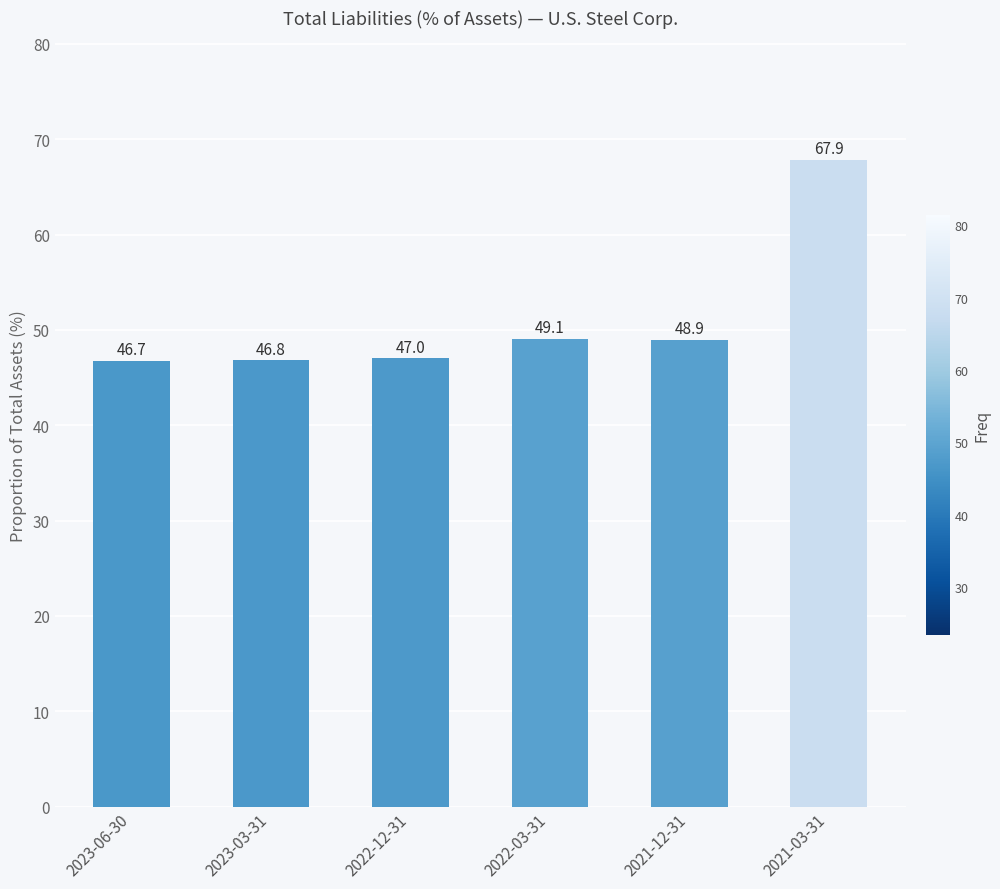

What is the difference between the second highest and minimum values?

2.3